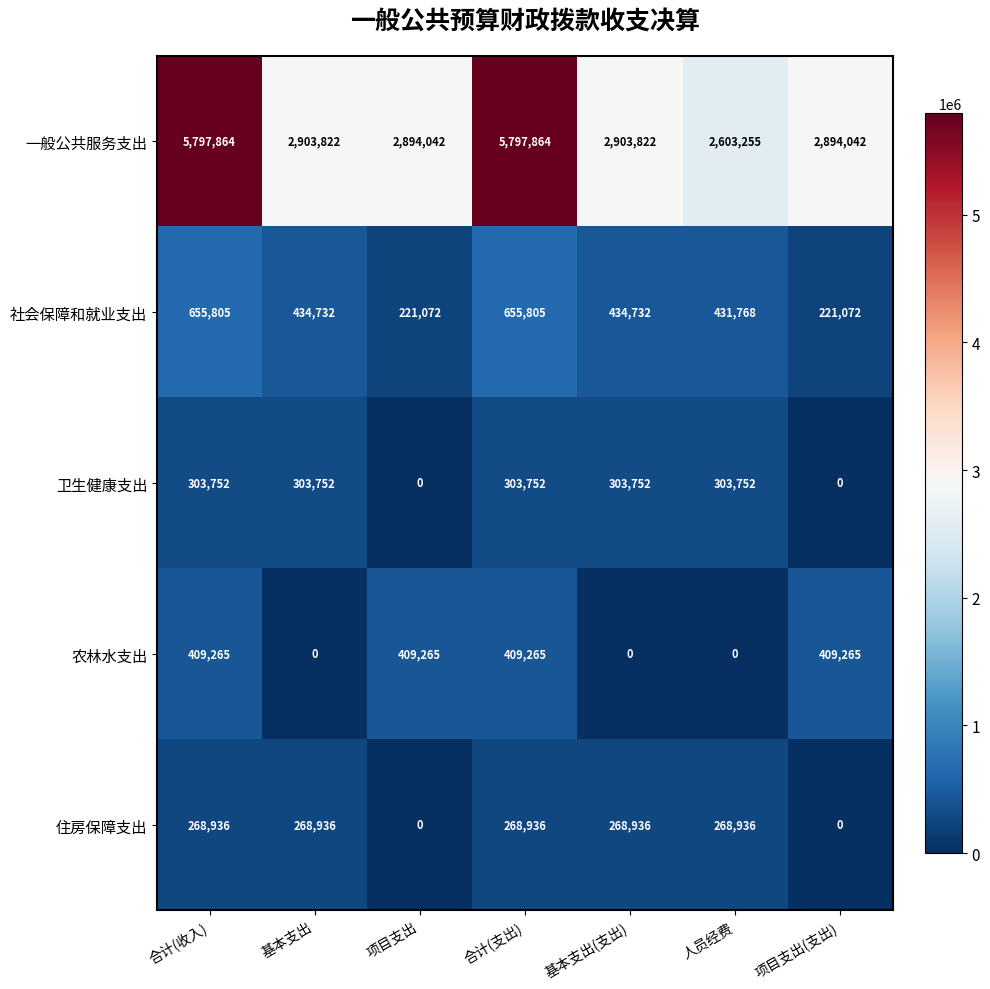

What is the sum of the 一般公共服务支出 values at 项目支出 and 合计(支出)?

8691906